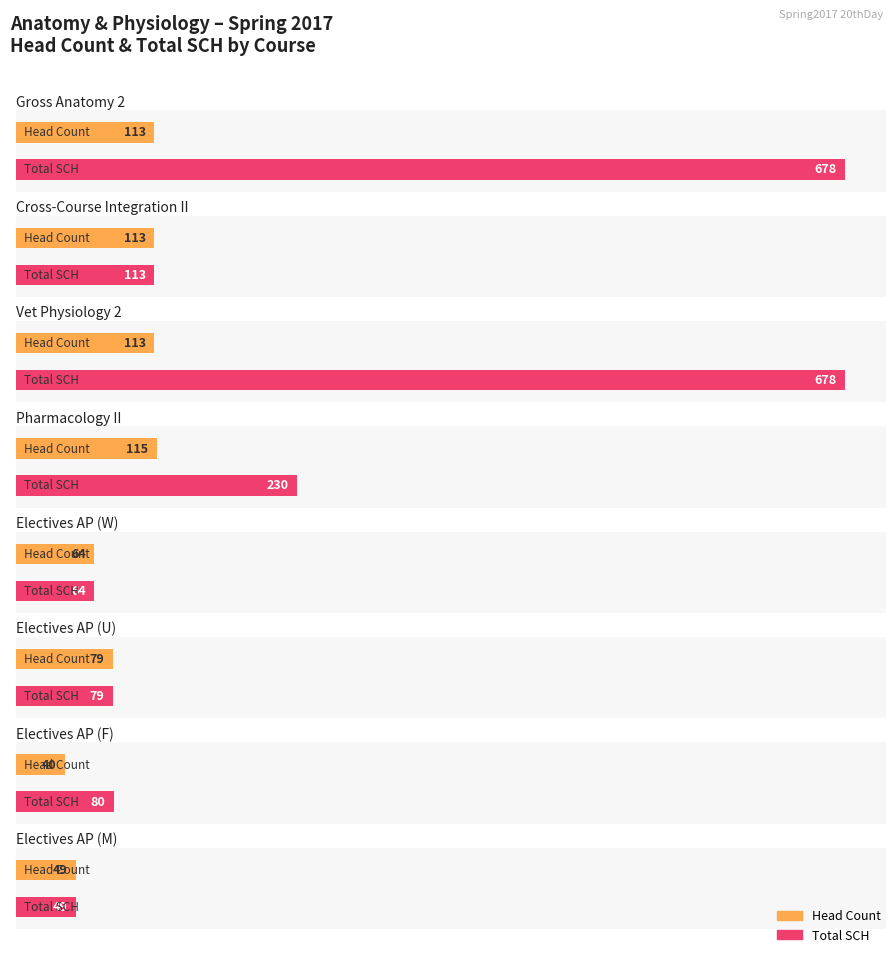

What is the difference between the Head Count values at Electives in AP (U) and Vet Physiology 2?

34